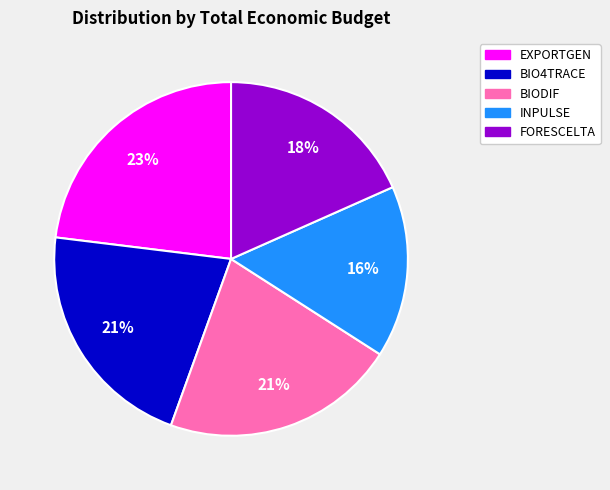

What is the smallest slice in the pie chart?

INPULSE